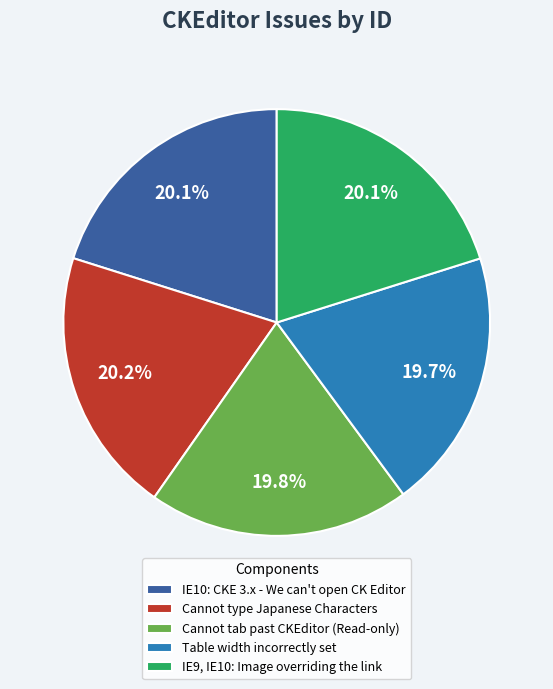

Do IE9, IE10: Image overriding the link and Cannot type Japanese Characters together represent more than half of the pie?

No